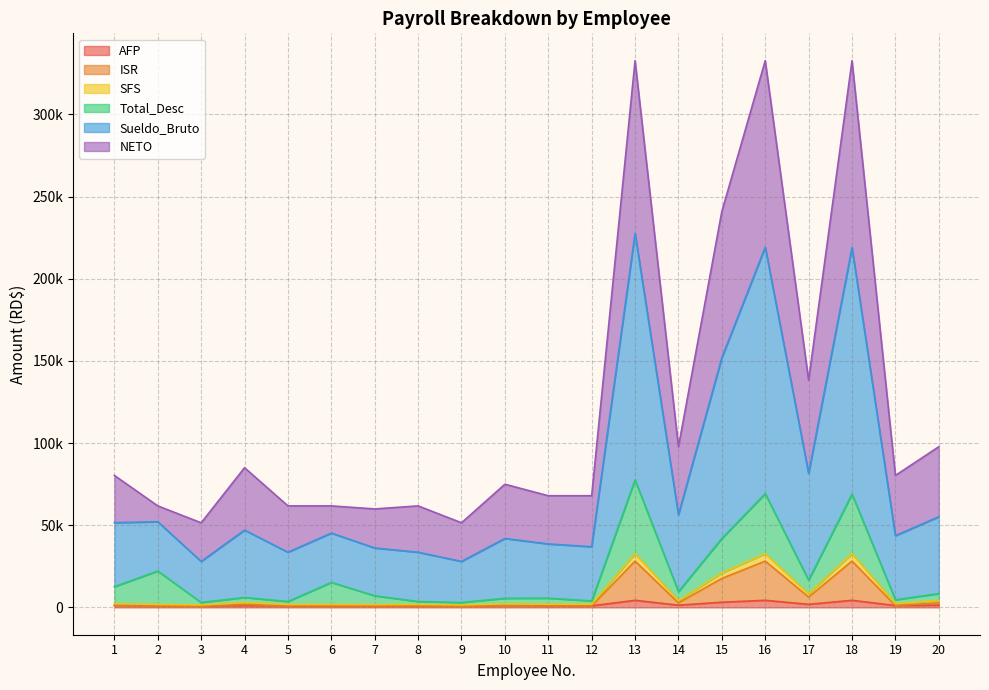

What is the sum of all ISR values?

126565.8